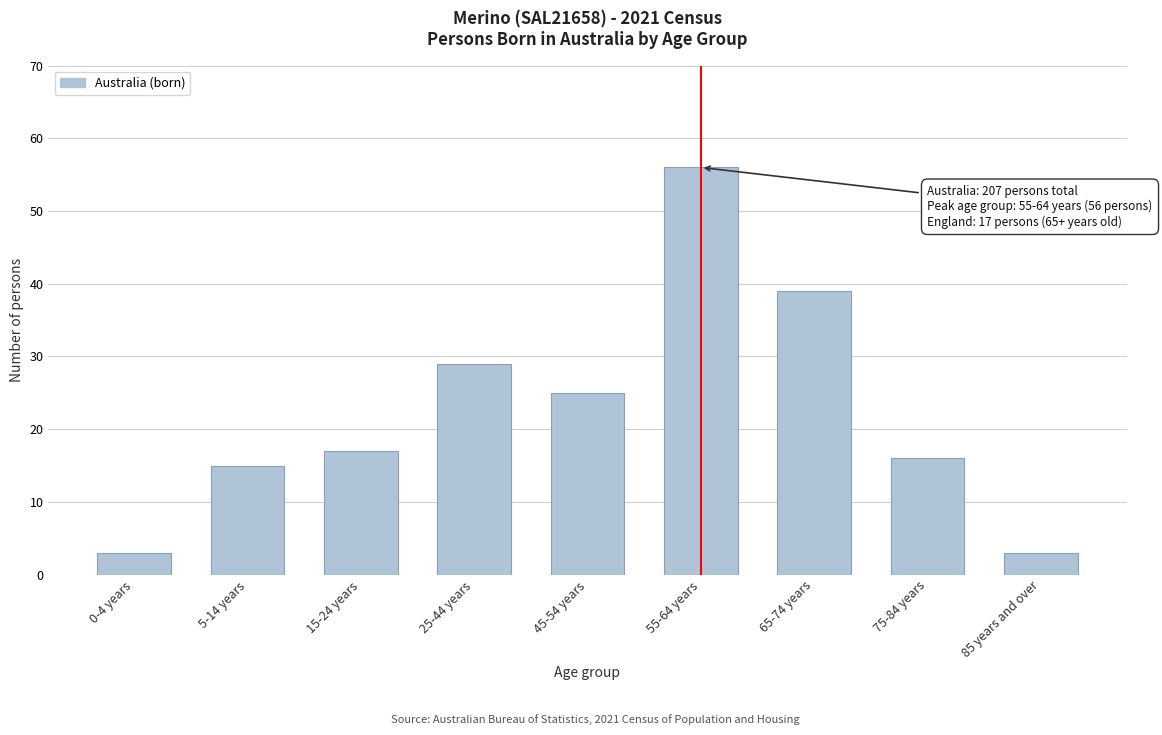

Reading left to right, extract all data points from this chart.

0-4 years=3	5-14 years=15	15-24 years=17	25-44 years=29	45-54 years=25	55-64 years=56	65-74 years=39	75-84 years=16	85 years and over=3